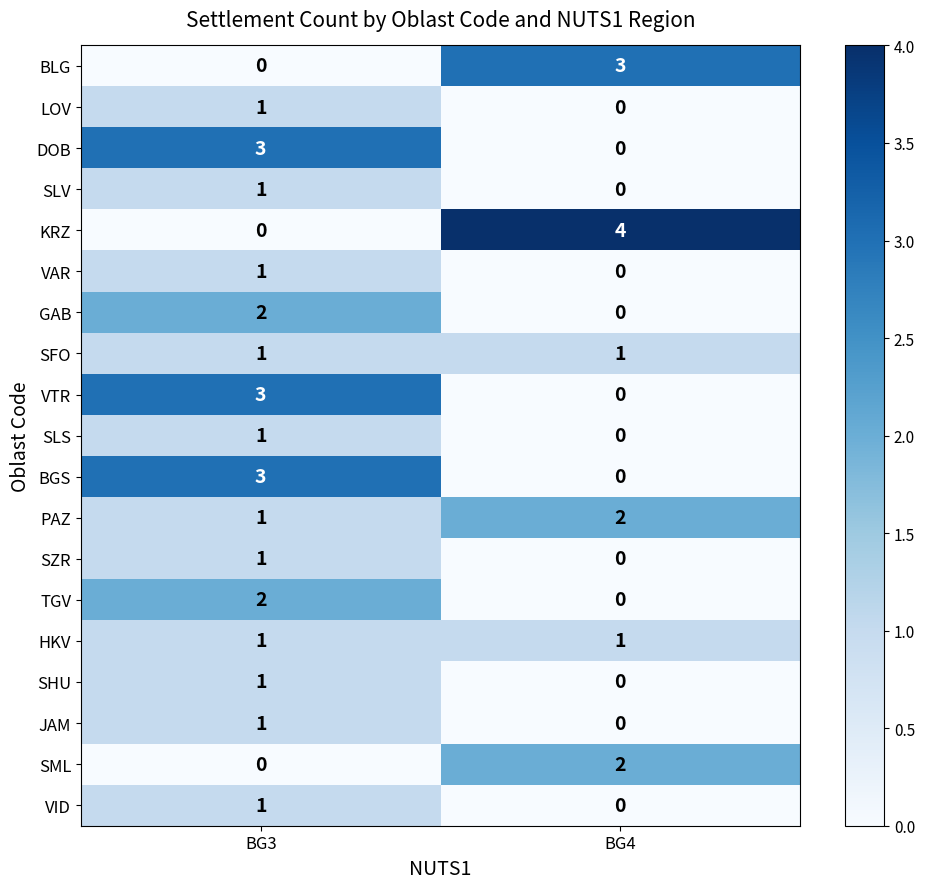

List the labels in order of SZR value, largest first.

BG3, BG4